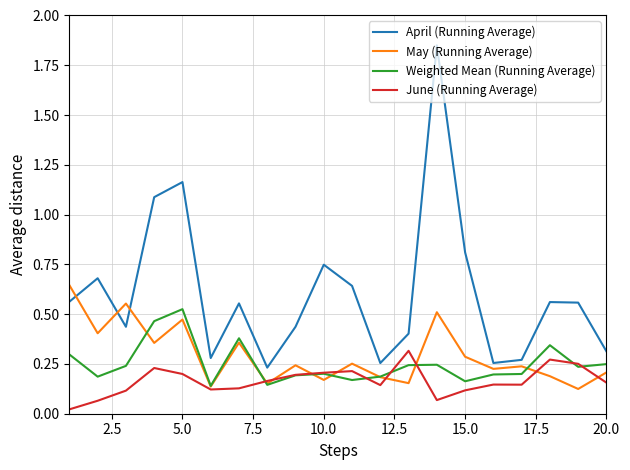

Which series has the largest range (max minus min)?

April (Running Average)